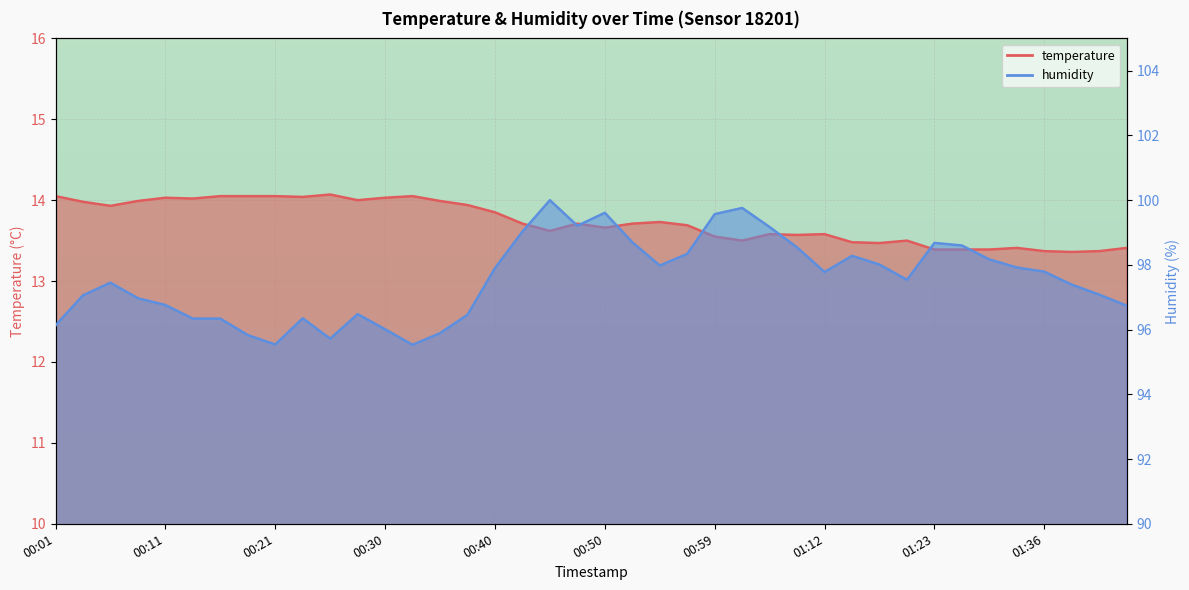

What position from the right is 01:21?

9